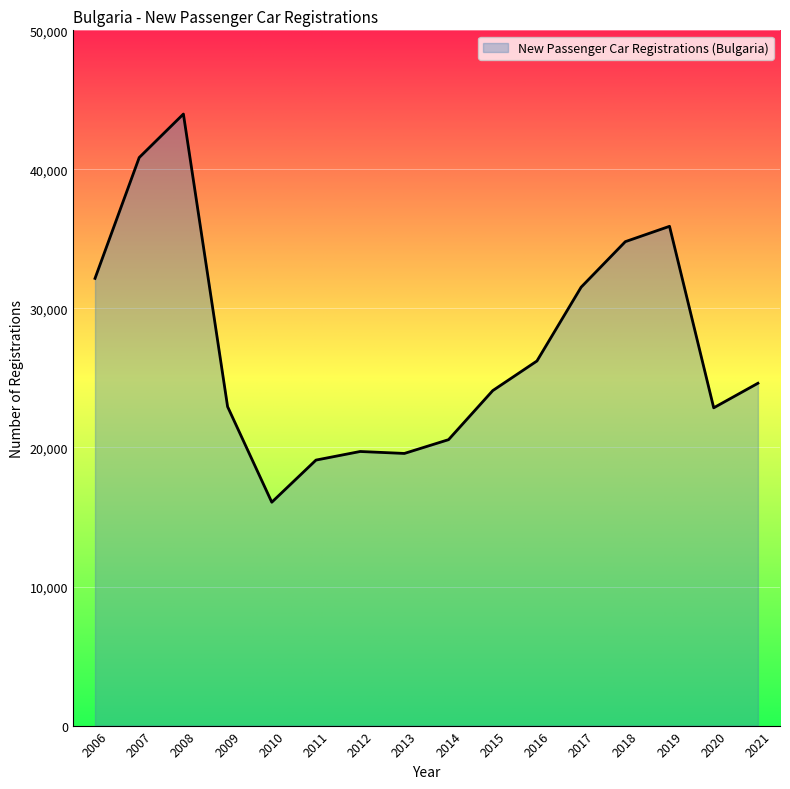

What is the minimum value shown in the chart?

16064